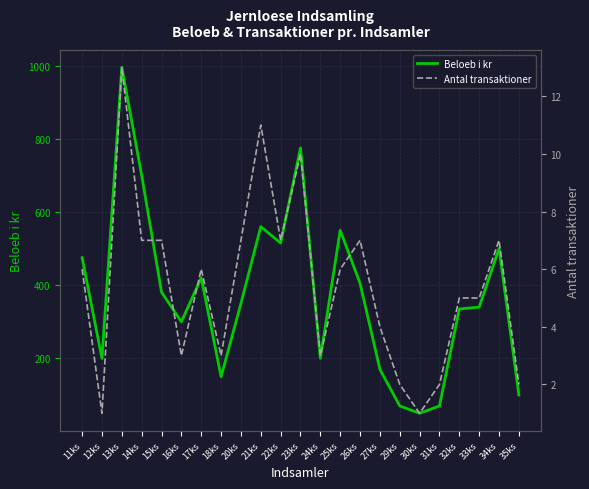

True or false: Antal transaktioner has a value of 1 at 30ks.

True